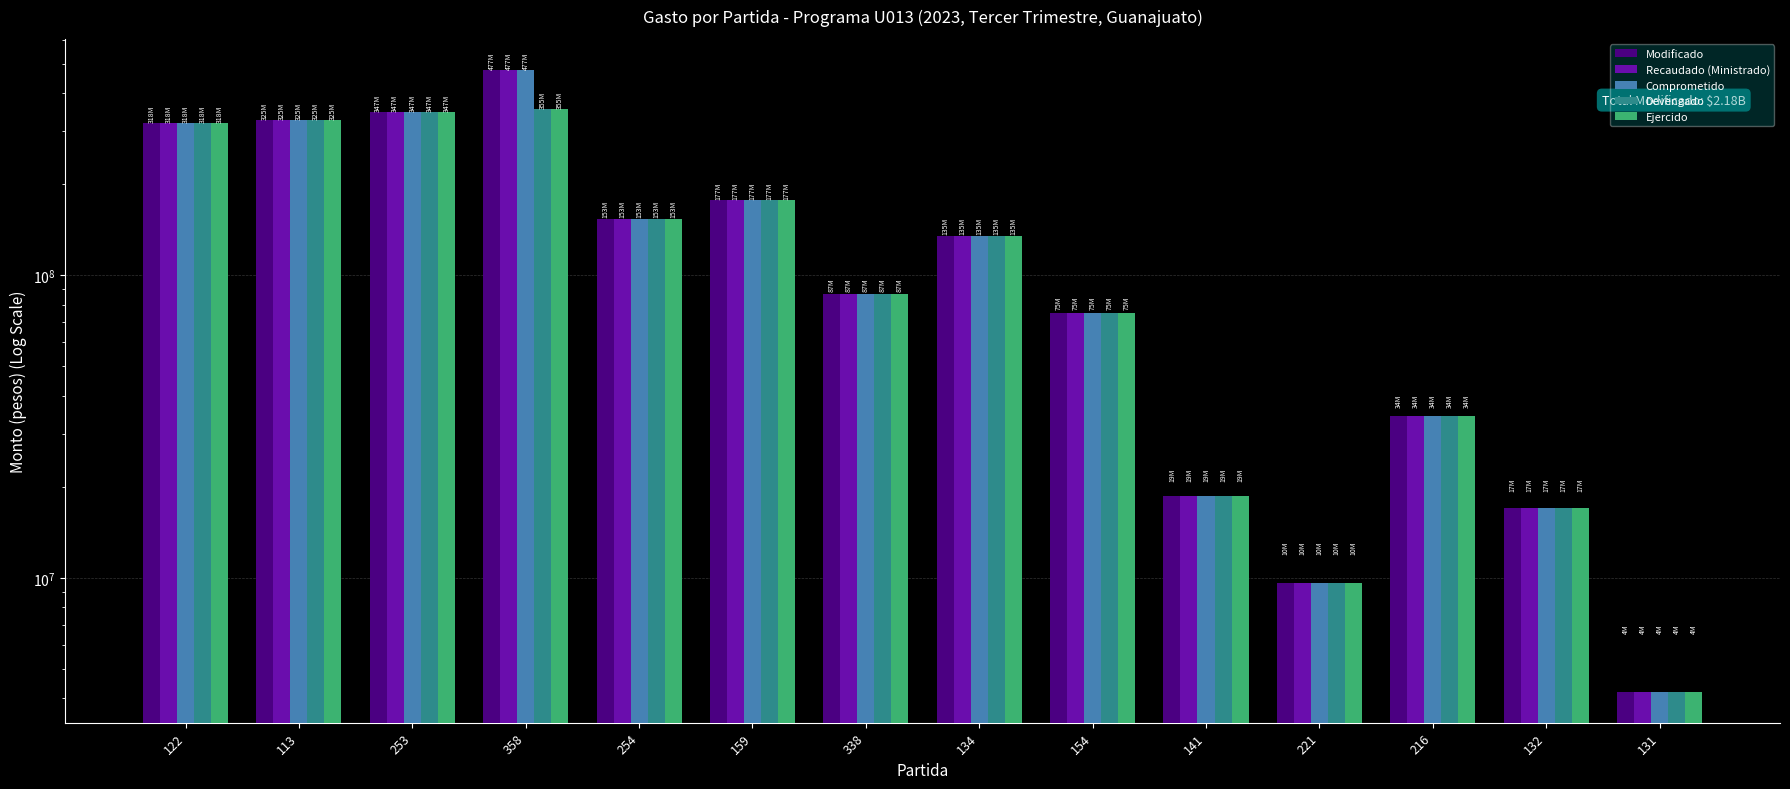

What is the lowest value of the Devengado series?

4212687.5